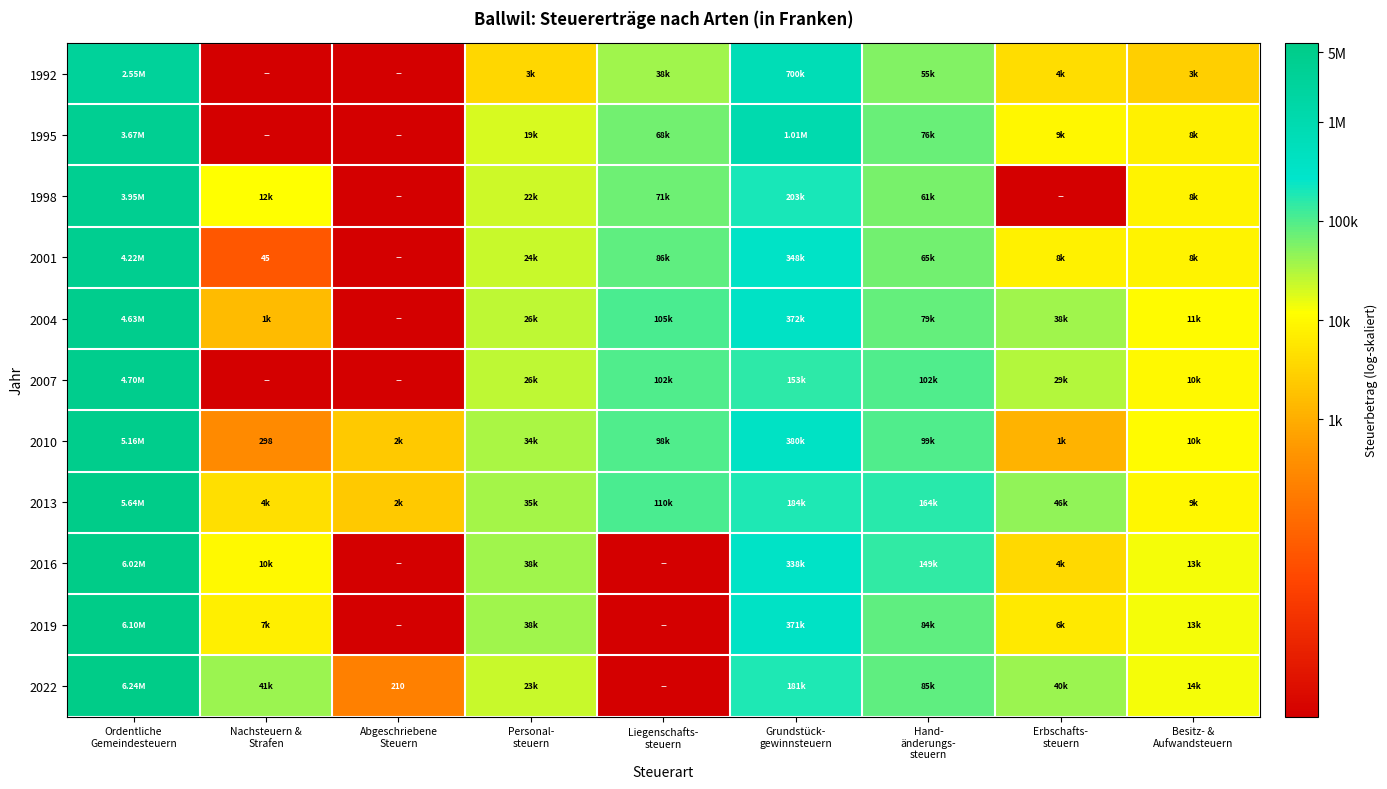

Is the value of 1992 at Nachsteuern & Strafen greater than the value of 2001 at Erbschafts- steuern?

No